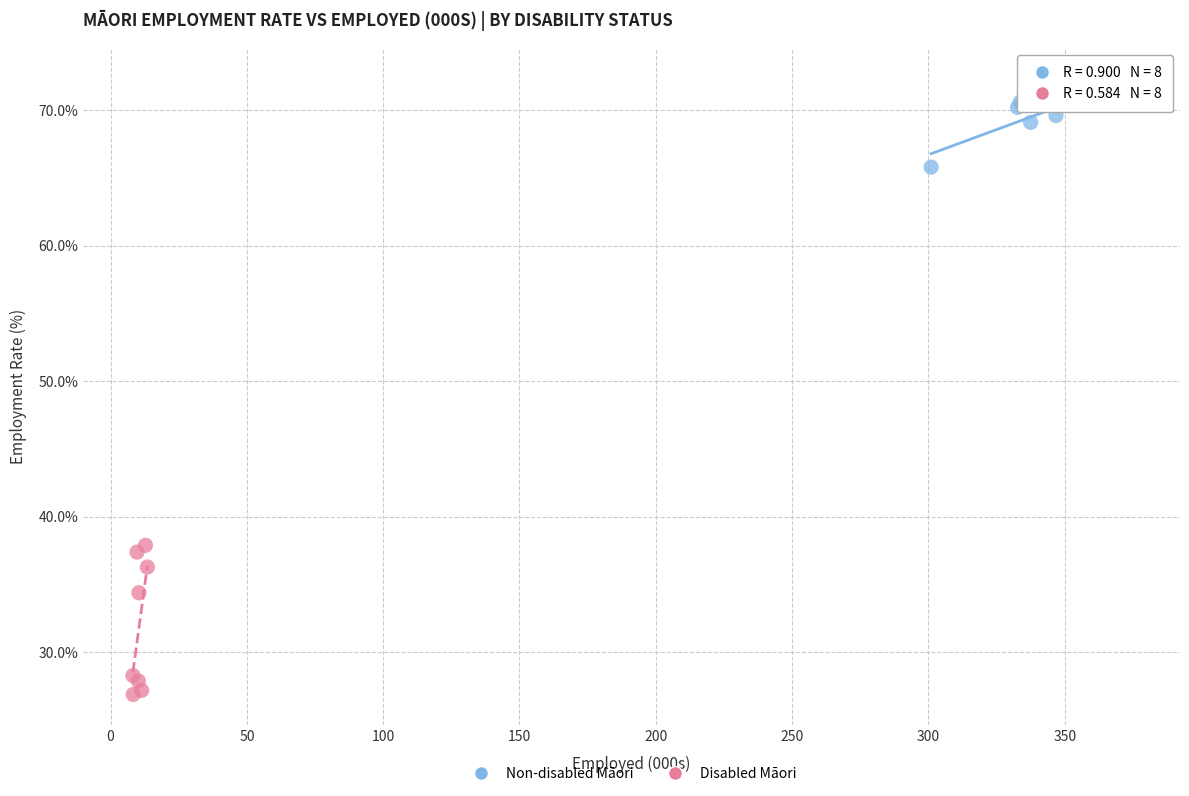

Which series reaches the minimum Y coordinate?

Disabled Māori